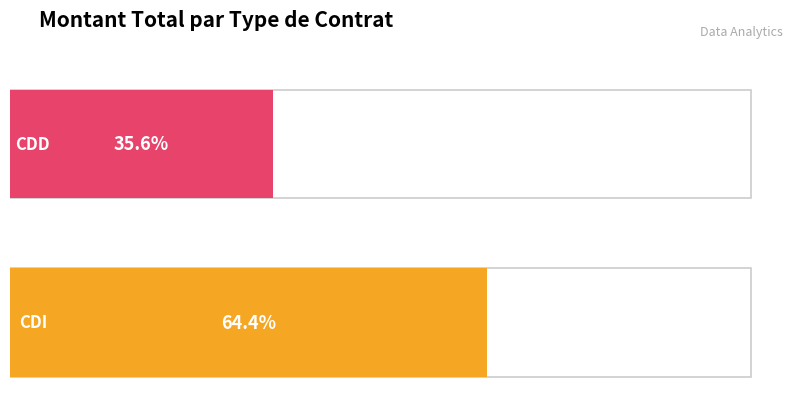

Is it true that CDD equals 76136 at David/Stan?

True